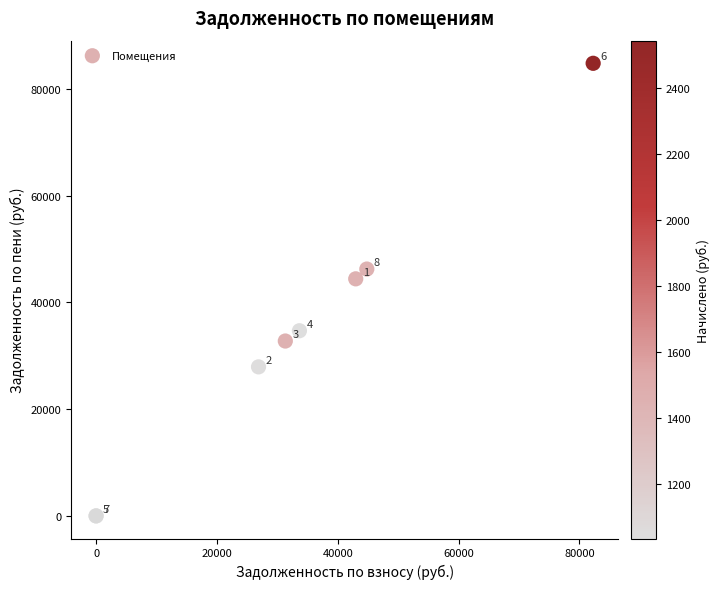

What Y value in the scatter plot is closest to 42406?

44423.4